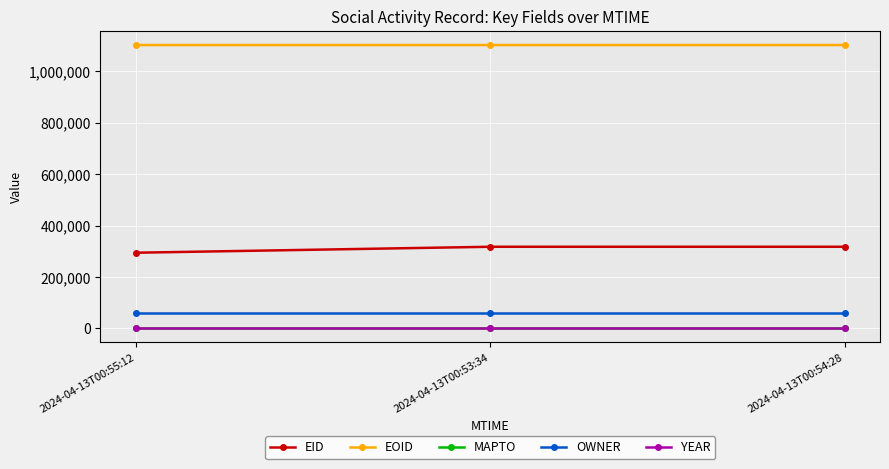

Which series has the largest total across all categories?

EOID